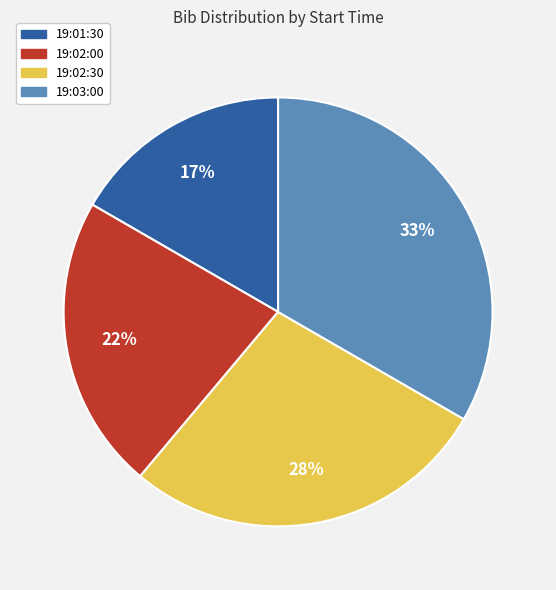

Does 19:03:00 represent more than half of the total?

No